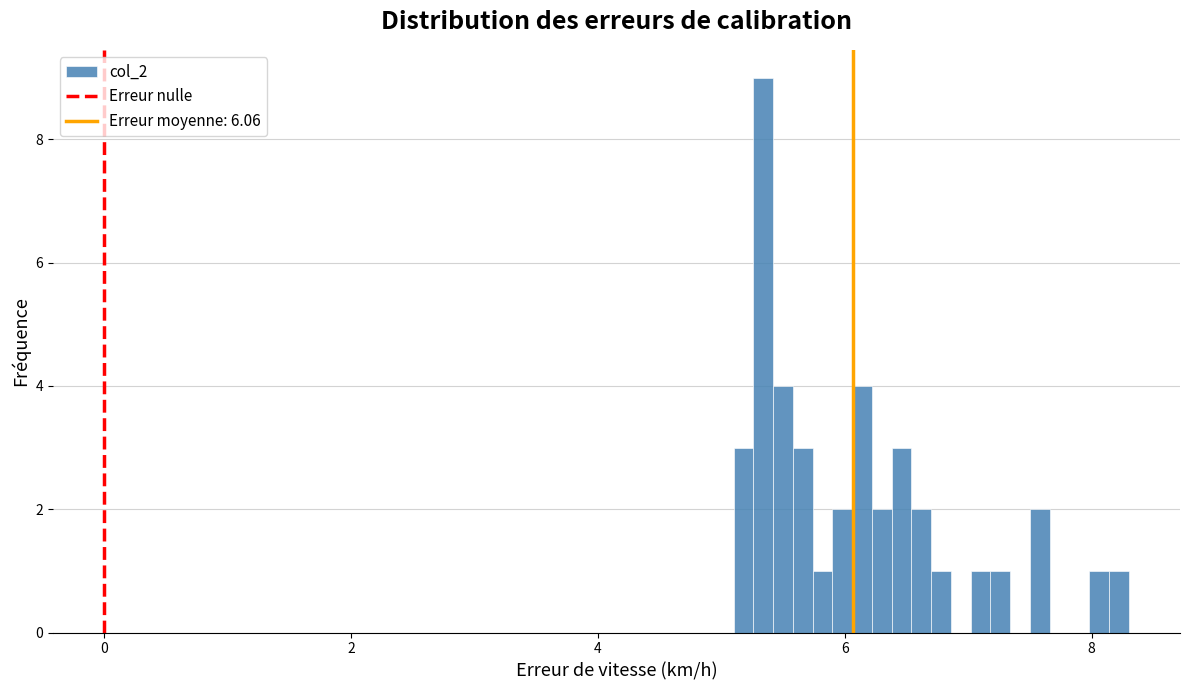

Read against the x-axis, roughly where is the centre of the tallest bar?

5.4